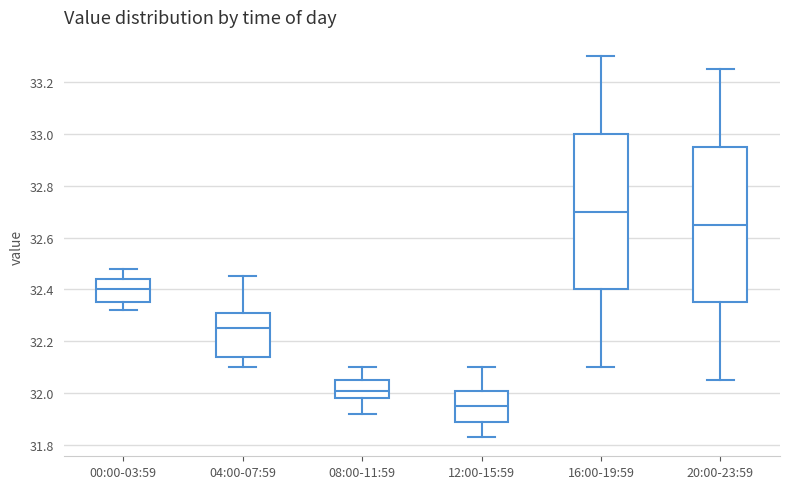

Which box has the lowest median line?

12:00-15:59